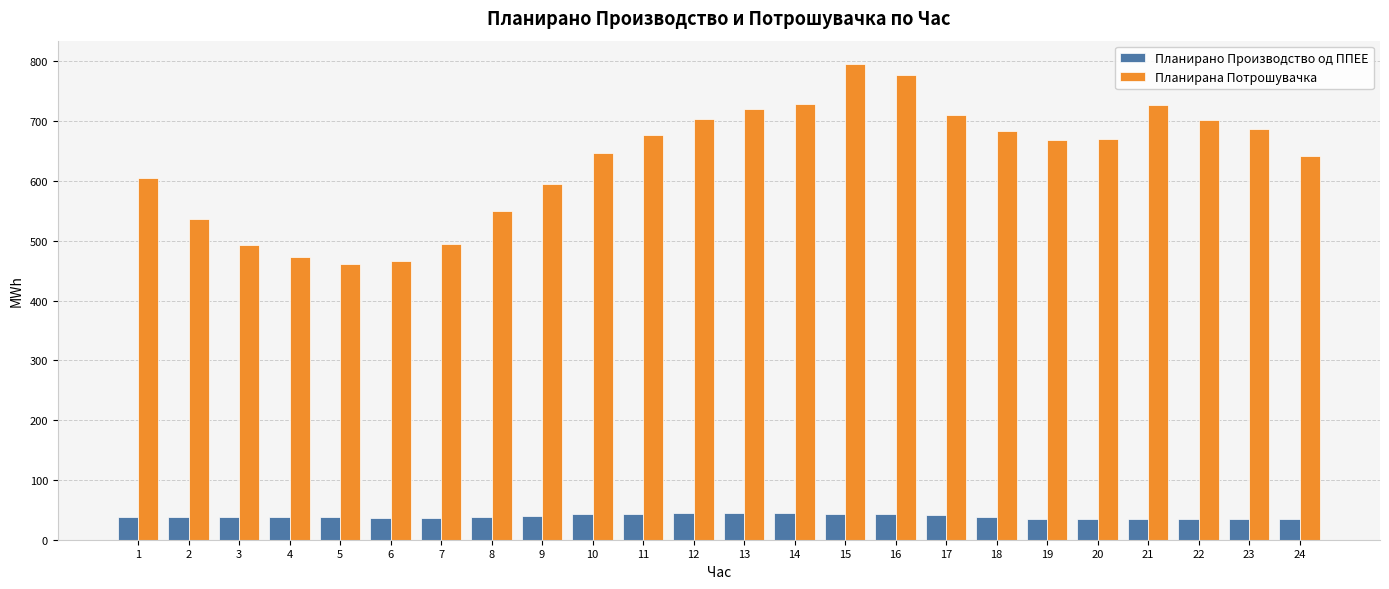

What is the difference between the second highest and second lowest values in the Планирано Производство од ППЕЕ series?

9.2